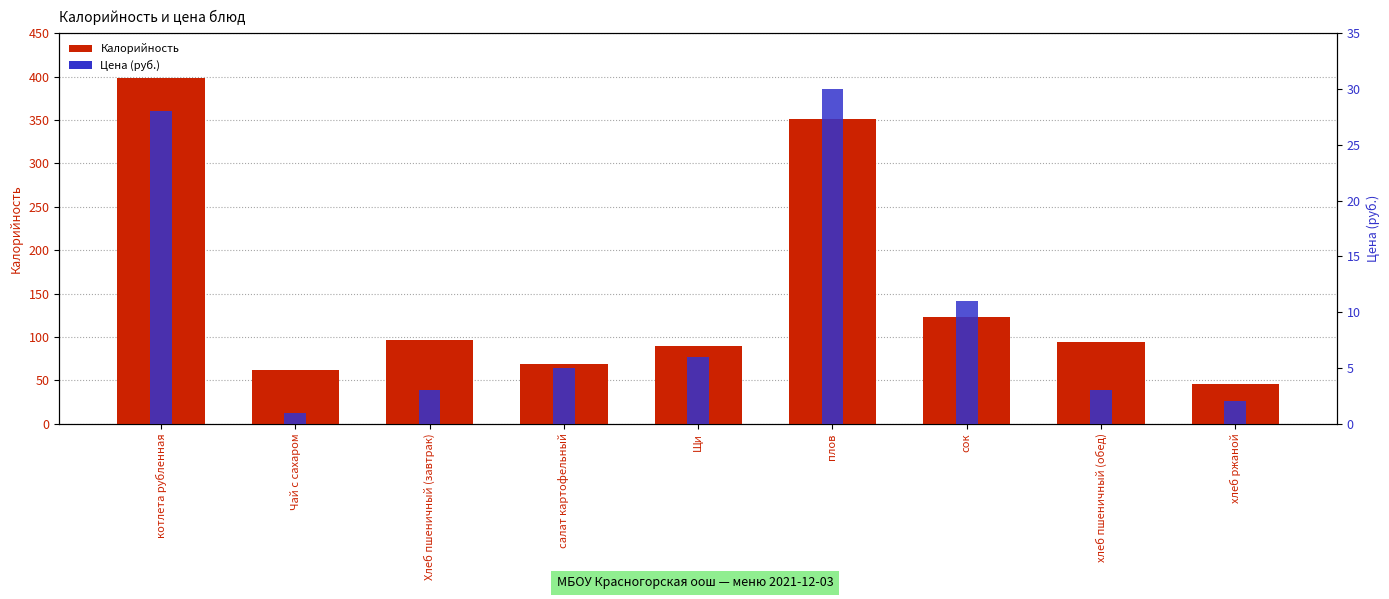

At how many categories does at least one series exceed 333?

2